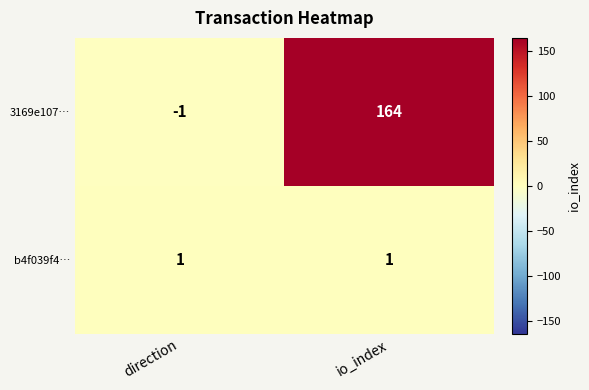

Count the number of categories in the chart.

2